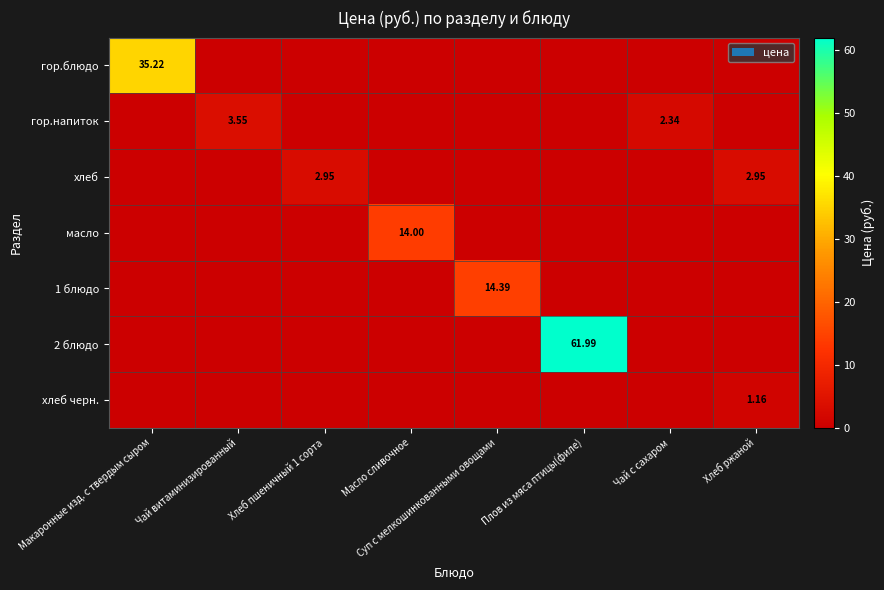

What is the spread (max minus min) of values at Чай с сахаром?

2.3